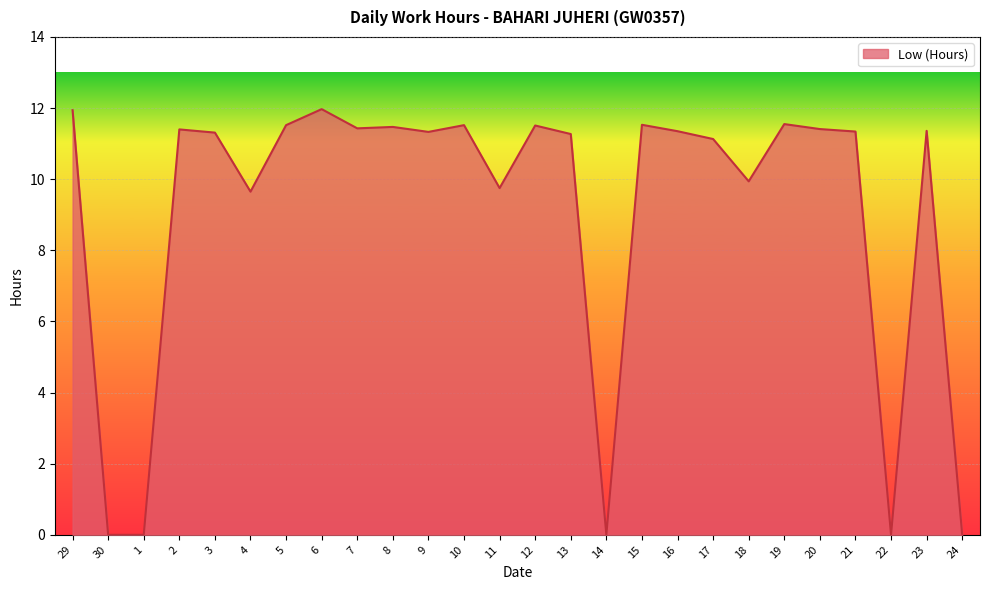

Which has a higher value, 14 or 23?

23